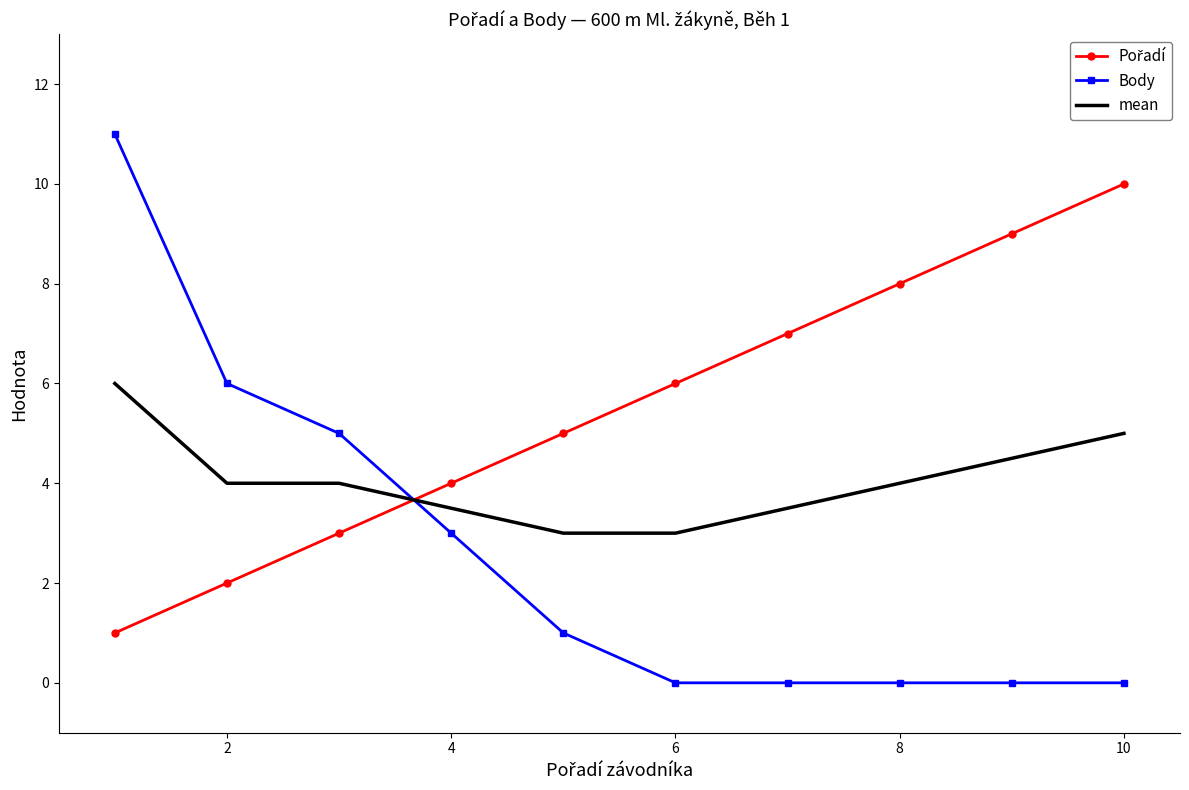

What is the highest value of the mean series?

6.0